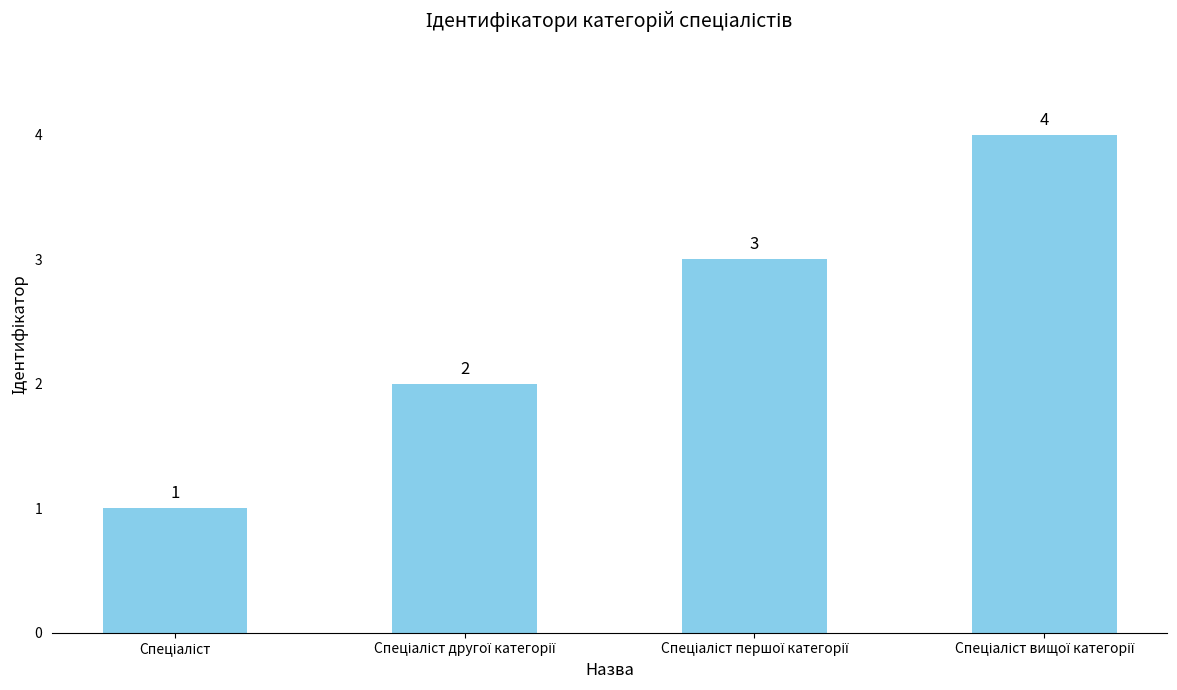

What is the value of the 4th bar from the left?

4